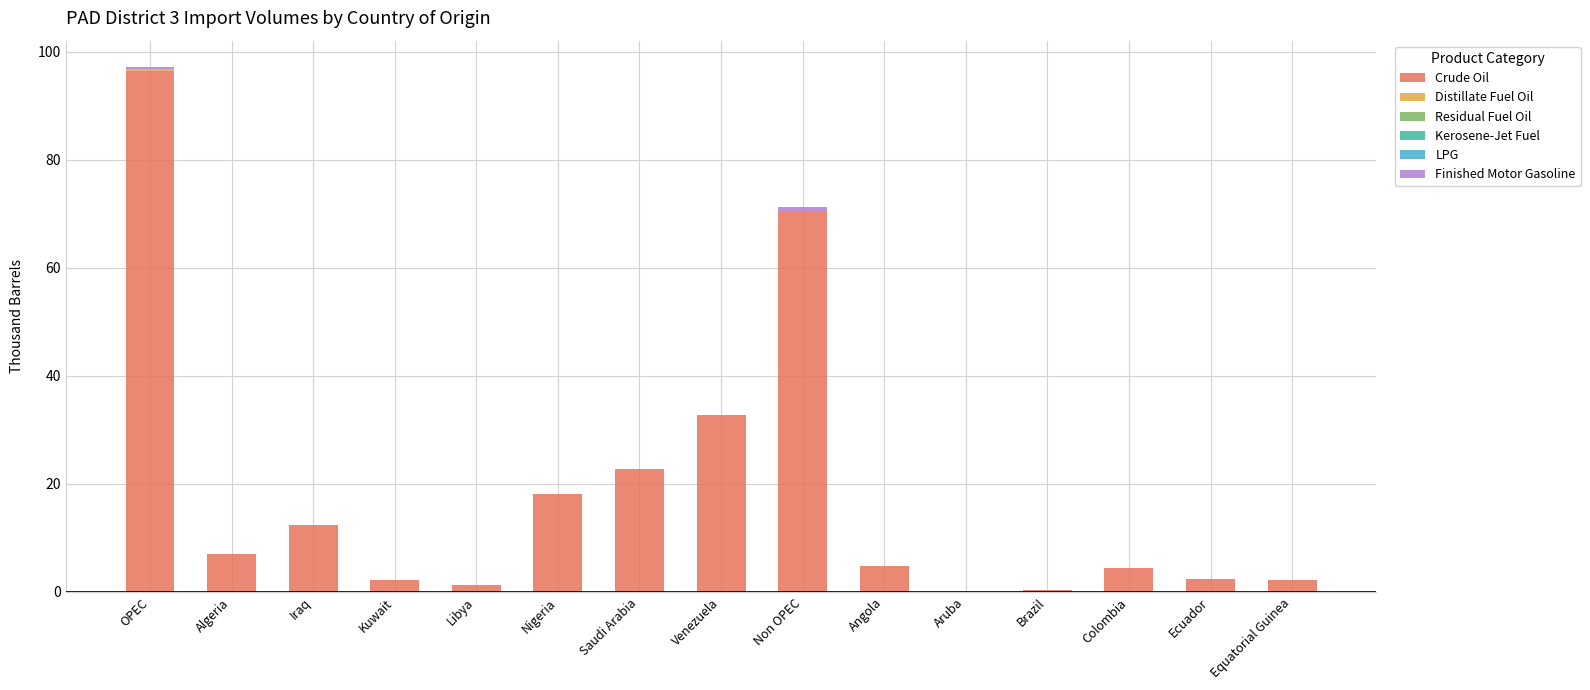

What is the sum of the Crude Oil values at Brazil and Aruba?

0.4